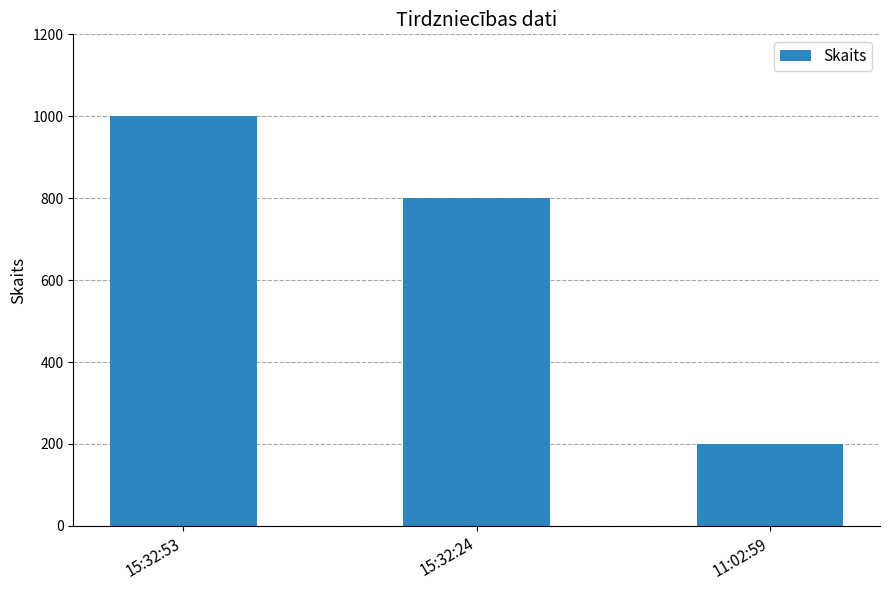

Where does the data first go above 800?

15:32:53